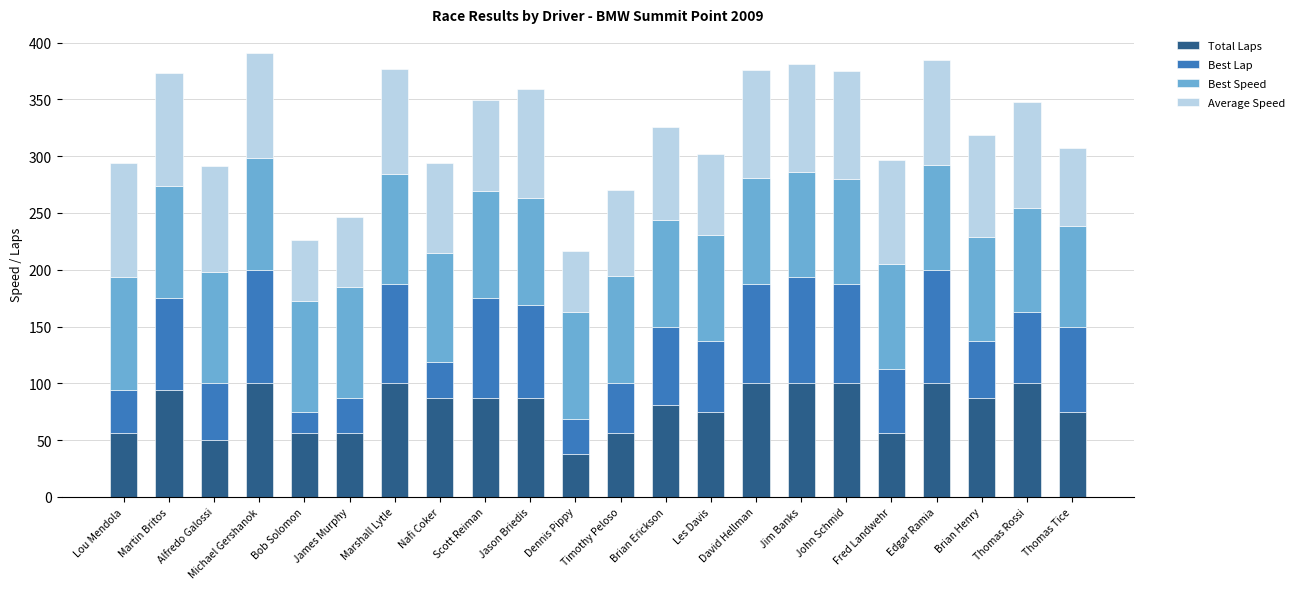

Are the bars horizontal?

No